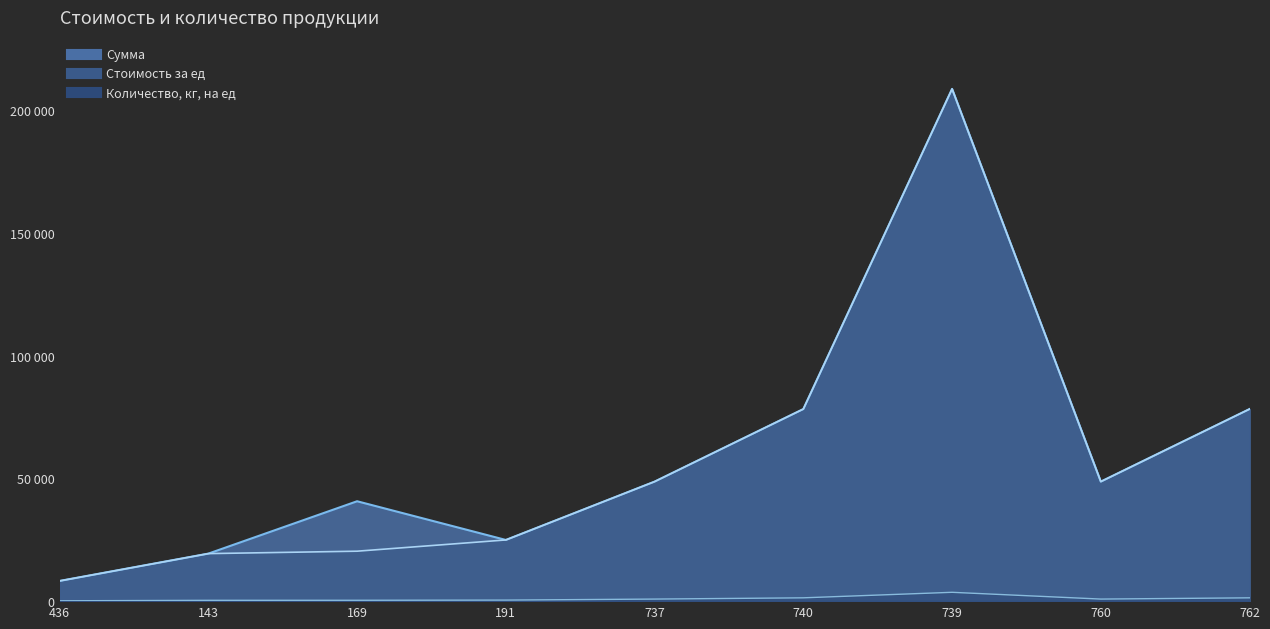

True or false: Стоимость за ед and Количество, кг, на ед cross at least once.

False